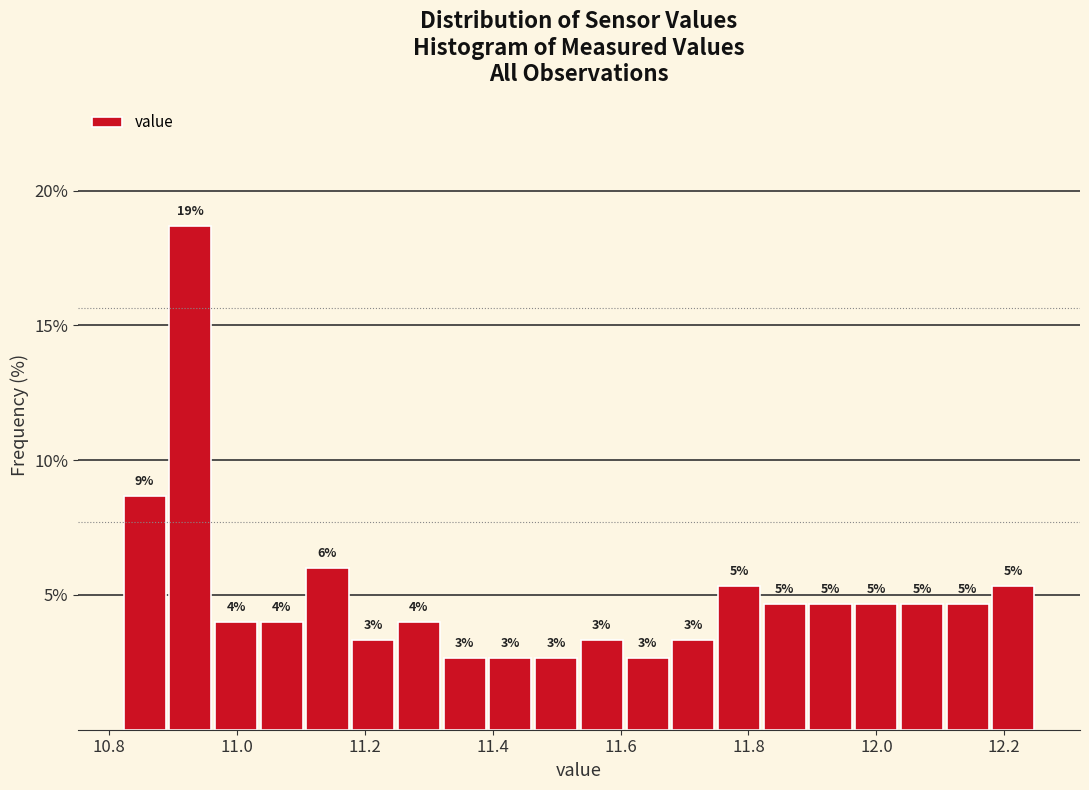

Around what value on the x-axis is the tallest bar? Give the approximate position of its centre, as read against the axis.

10.92